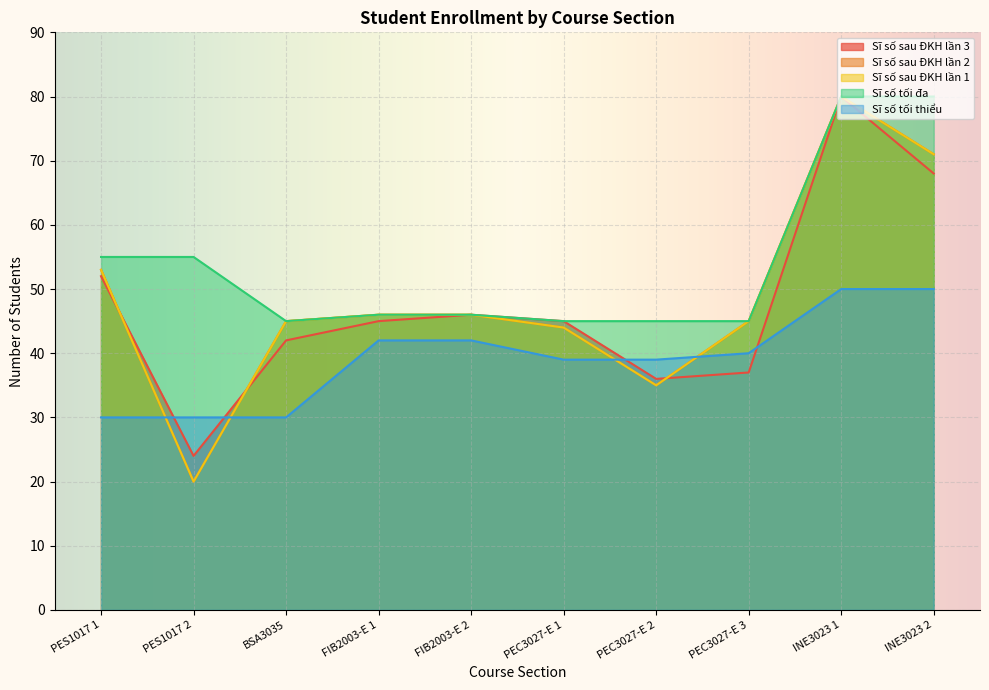

True or false: Sĩ số sau ĐKH lần 2 and Sĩ số sau ĐKH lần 3 cross at least once.

True